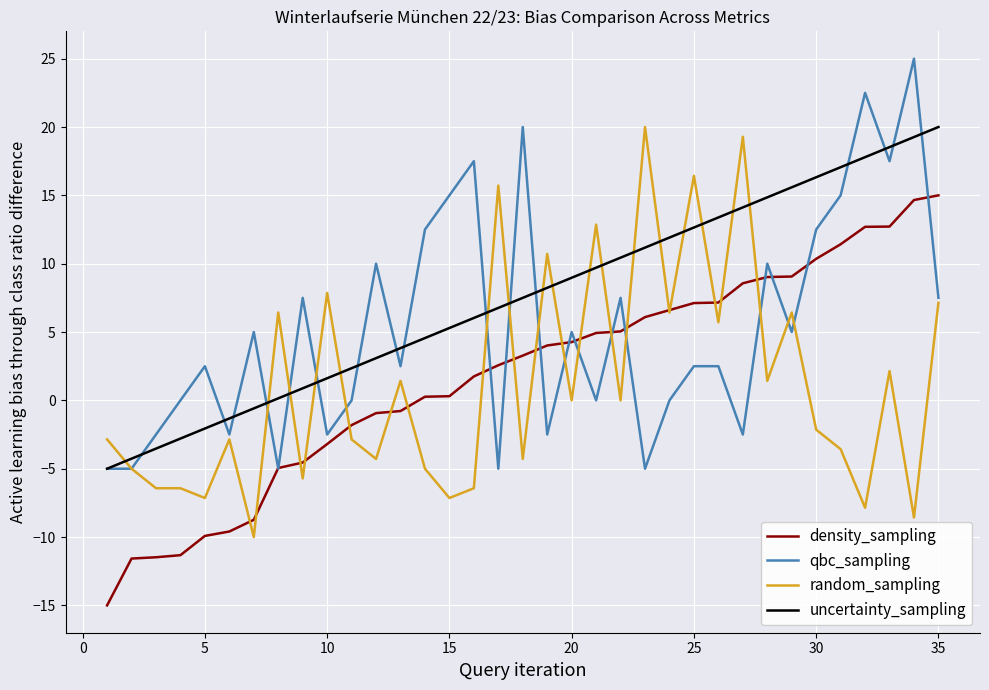

How many times do uncertainty_sampling and random_sampling cross each other?

17